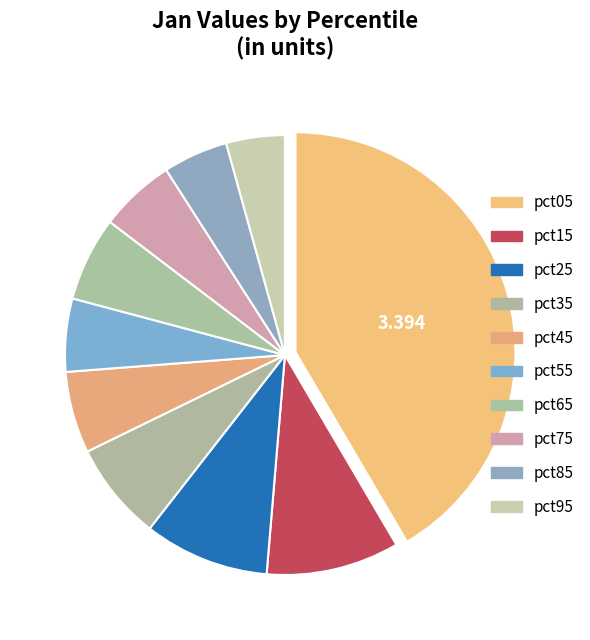

Is there any slice that represents more than half of the pie?

No